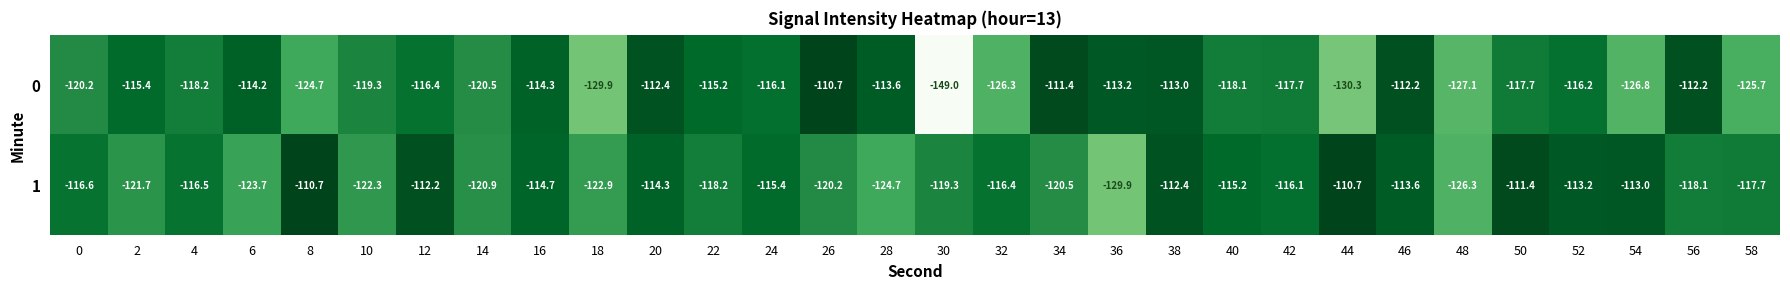

Between 20 and 32, which series saw the biggest shift?

0